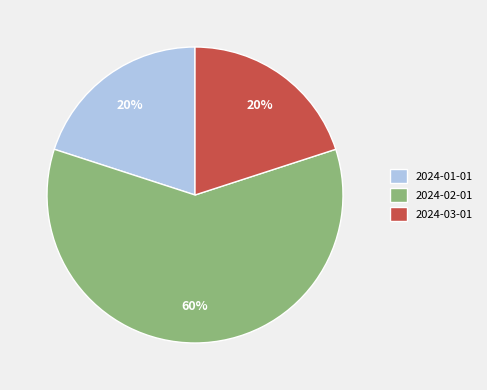

Approximately how many times larger is the value at 2024-01-01 compared to 2024-02-01?

0.3